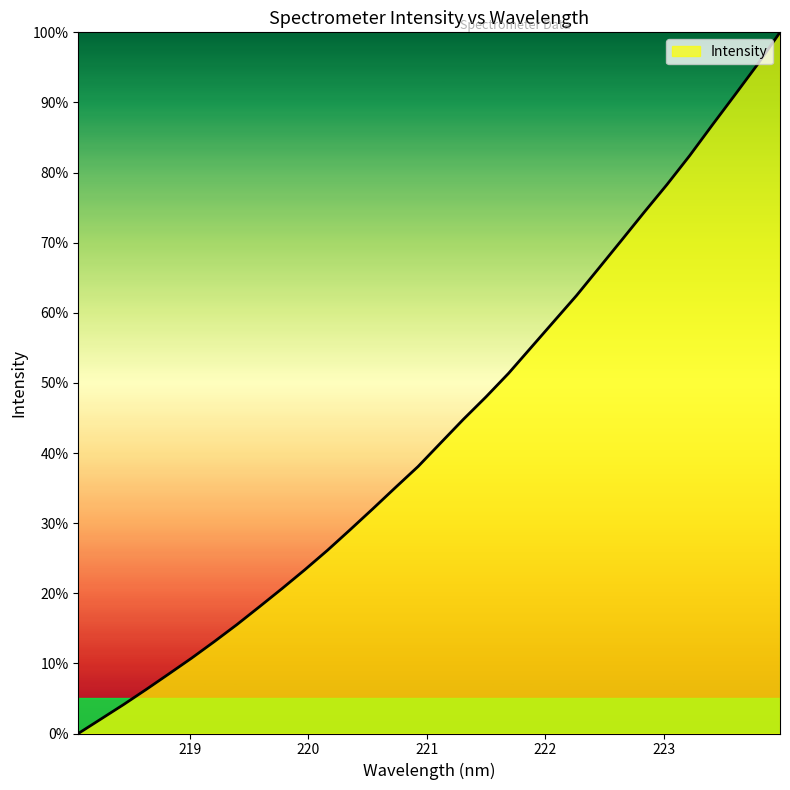

What is the difference between the maximum and minimum values?

100.0